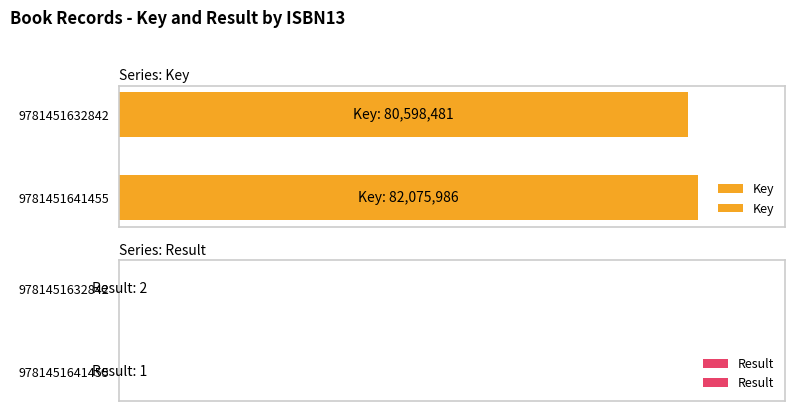

List the labels in order of Result value, largest first.

9781451632842, 9781451641455